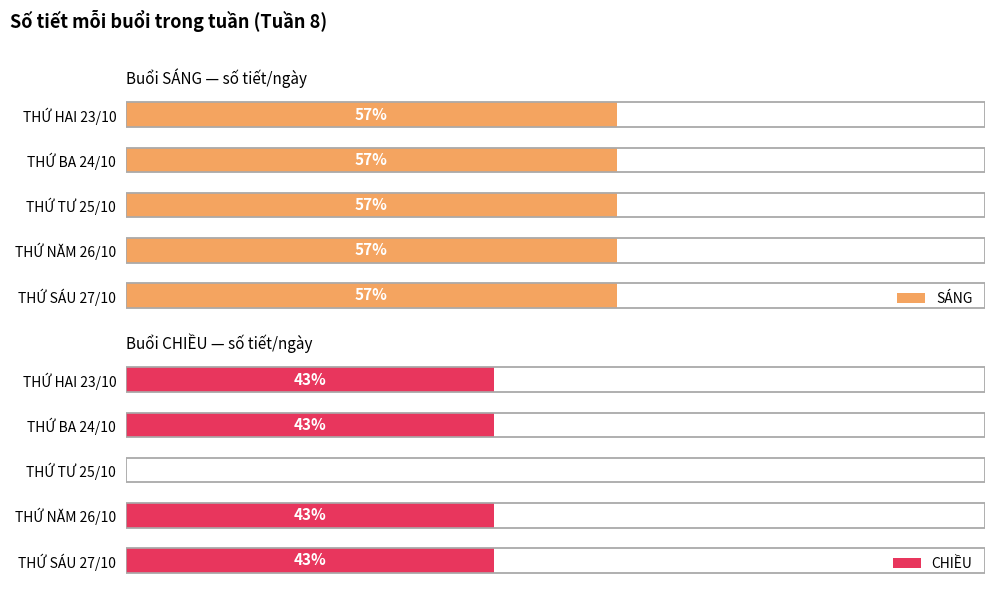

How many CHIỀU values are between 3 and 4?

4